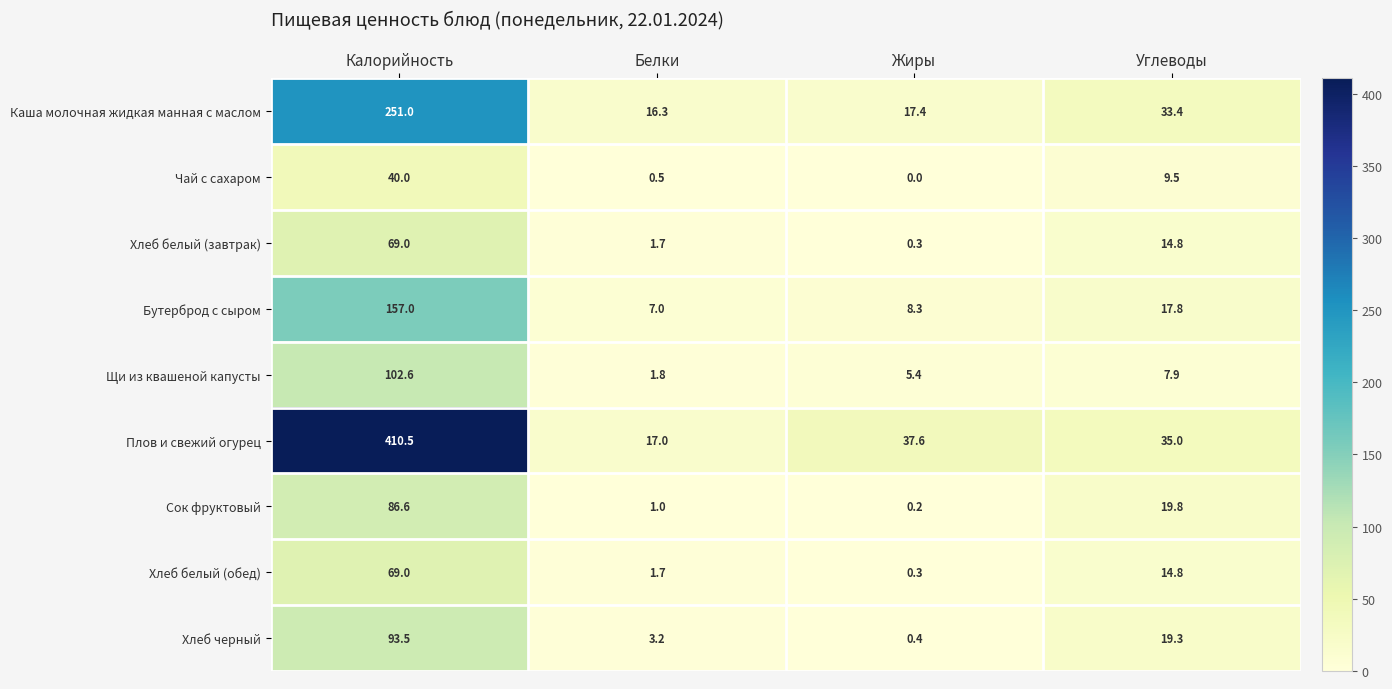

What is the total value across all series at Углеводы?

172.3